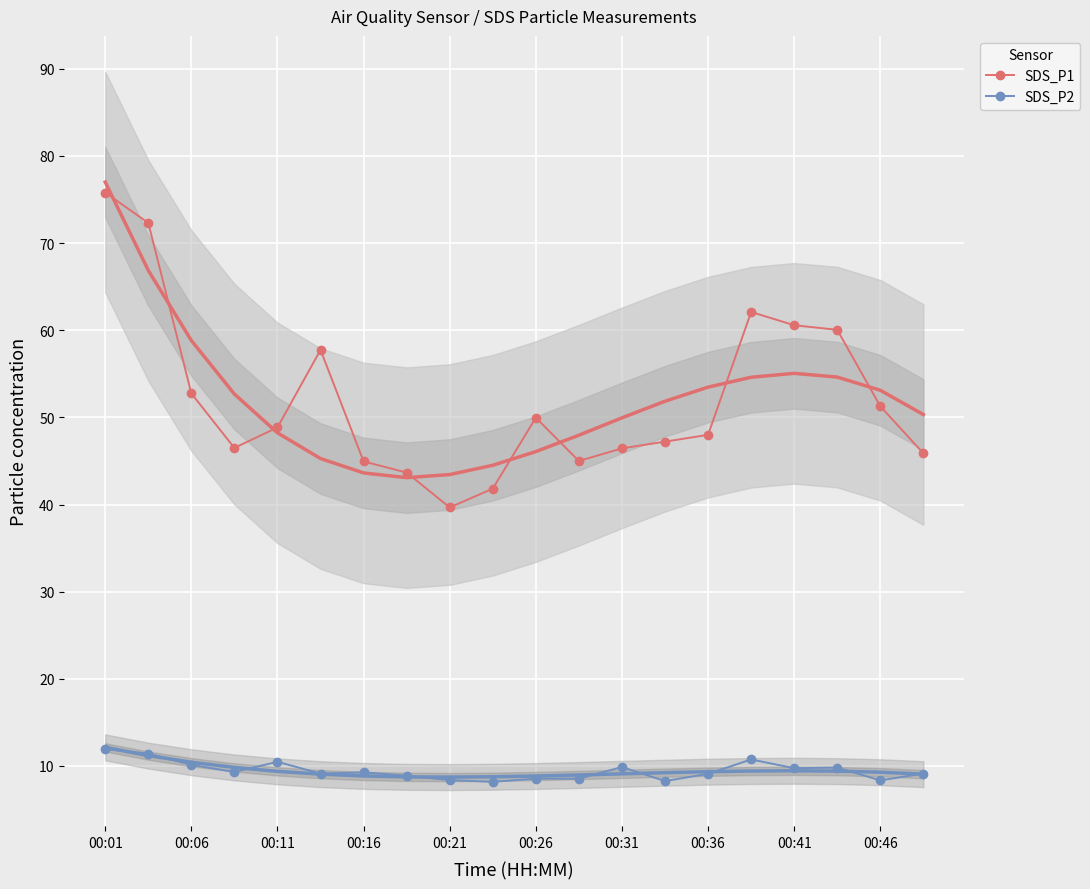

True or false: SDS_P1 has more than 1 points higher than both neighbors.

True